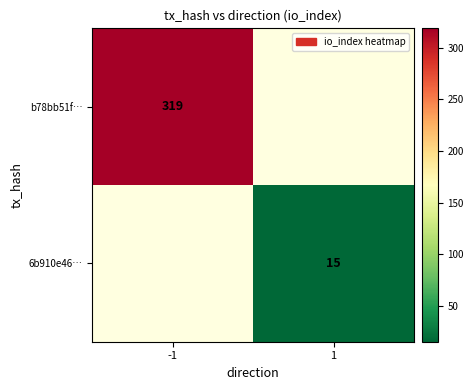

The value of b78bb51f… at -1 is 416. True or false?

False